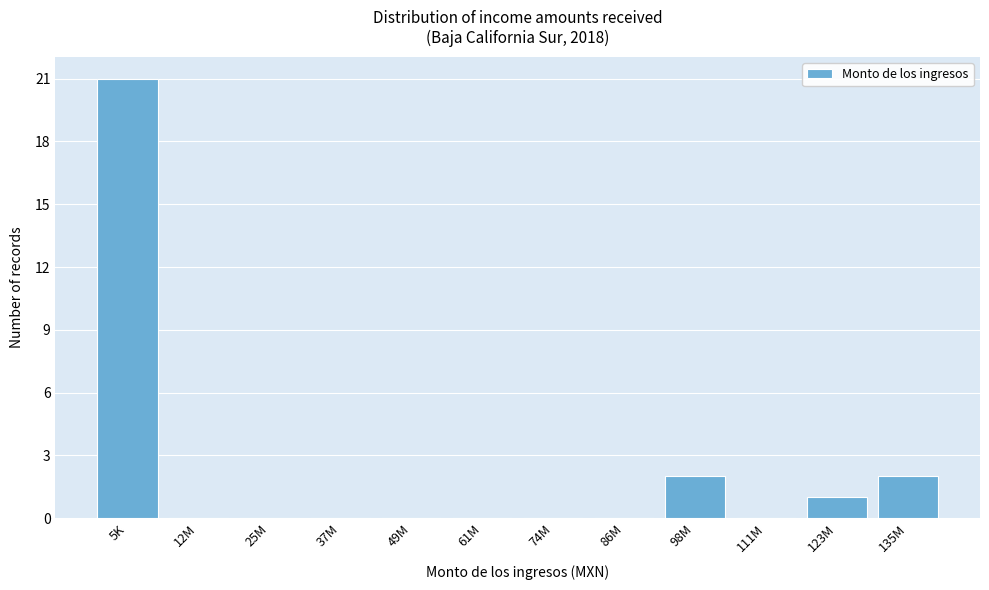

Reading left to right, extract all data points from this chart.

5K=21	12M=0	25M=0	37M=0	49M=0	61M=0	74M=0	86M=0	98M=2	111M=0	123M=1	135M=2